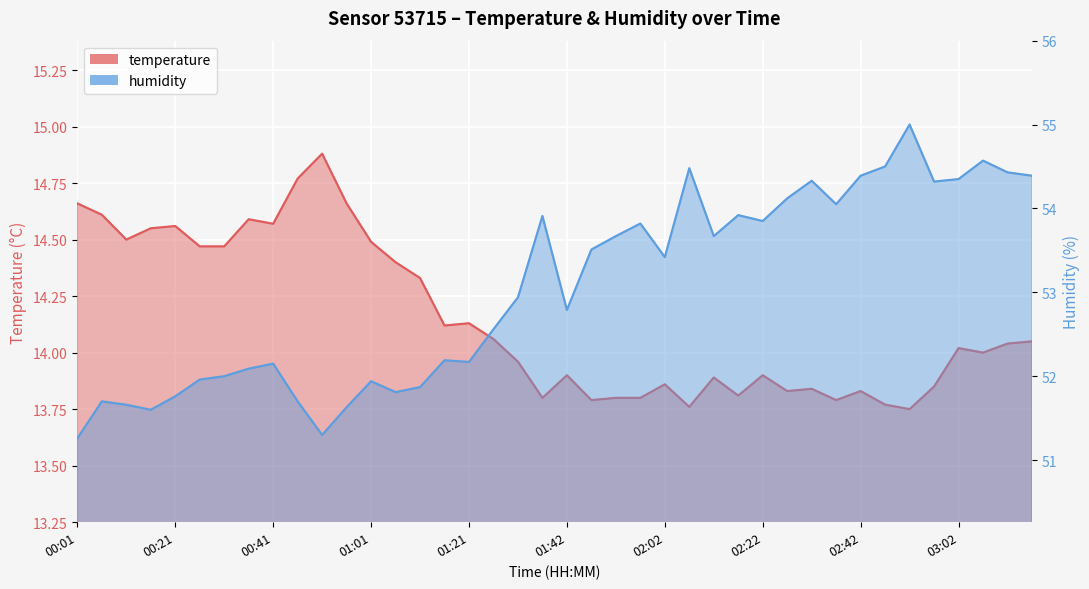

What is the label of the 14th point from the right?

02:12